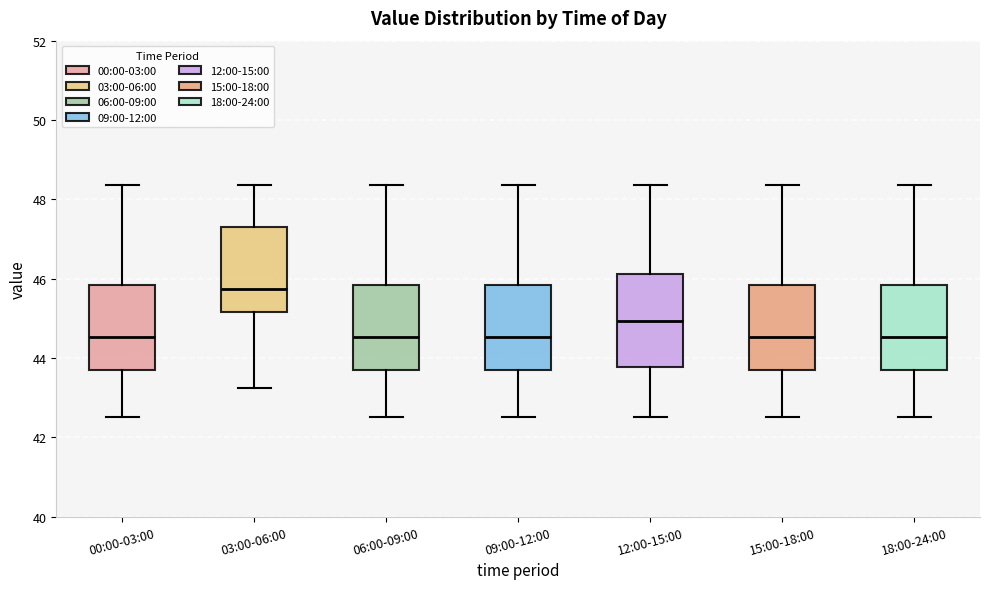

Reading left to right, transcribe this box plot: for each box, give where its median line is, the range the box spans, and where its two whiskers end, as read against the y-axis. The values are not printed on the chart, so give them approximately, as read against the axis.

00:00-03:00: median 44.6, box 43.6 to 45.8, whiskers 42.6 to 48.4
03:00-06:00: median 45.8, box 45.2 to 47.4, whiskers 43.2 to 48.4
06:00-09:00: median 44.6, box 43.6 to 45.8, whiskers 42.6 to 48.4
09:00-12:00: median 44.6, box 43.6 to 45.8, whiskers 42.6 to 48.4
12:00-15:00: median 45.0, box 43.8 to 46.2, whiskers 42.6 to 48.4
15:00-18:00: median 44.6, box 43.6 to 45.8, whiskers 42.6 to 48.4
18:00-24:00: median 44.6, box 43.6 to 45.8, whiskers 42.6 to 48.4